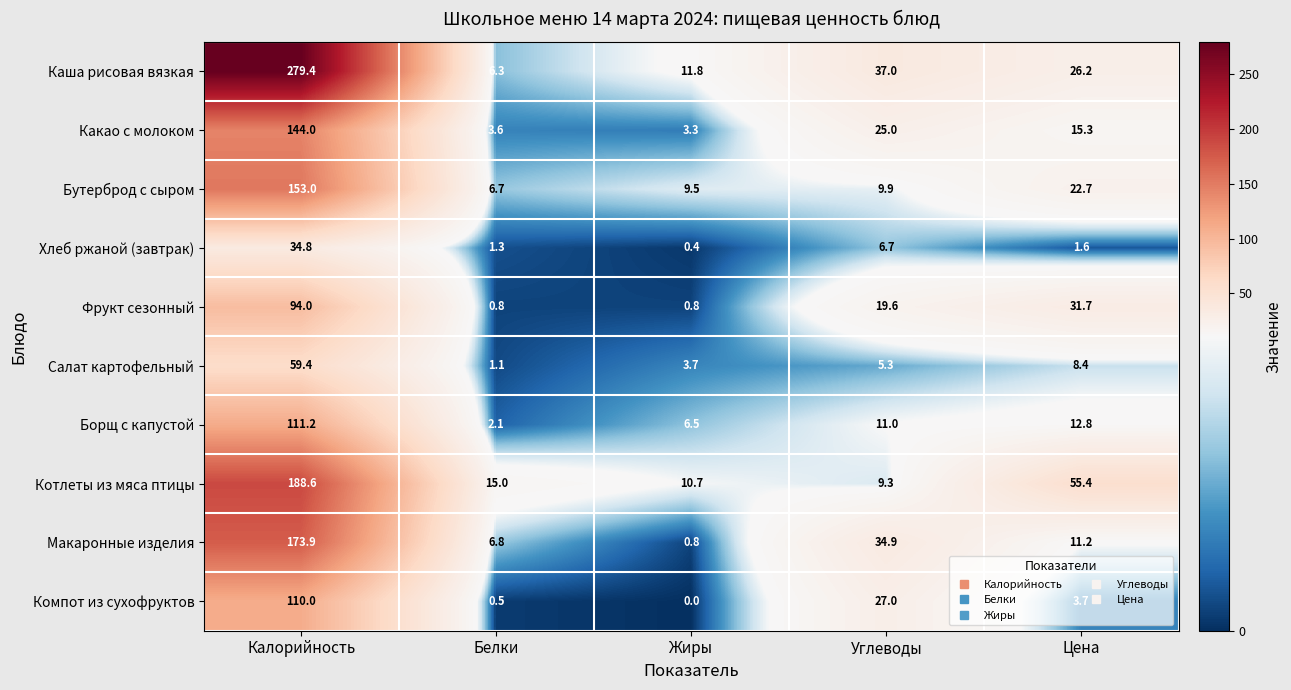

At how many categories does at least one series exceed 149?

1